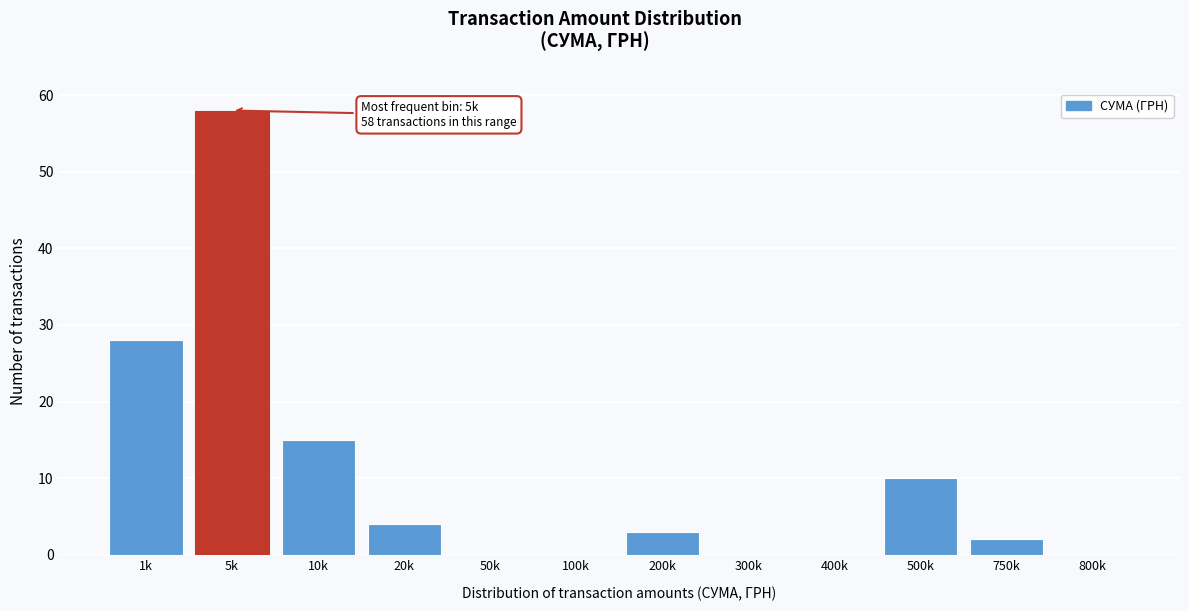

Reading right to left, list all the values displayed in this chart.

800k=0	750k=2	500k=10	400k=0	300k=0	200k=3	100k=0	50k=0	20k=4	10k=15	5k=58	1k=28